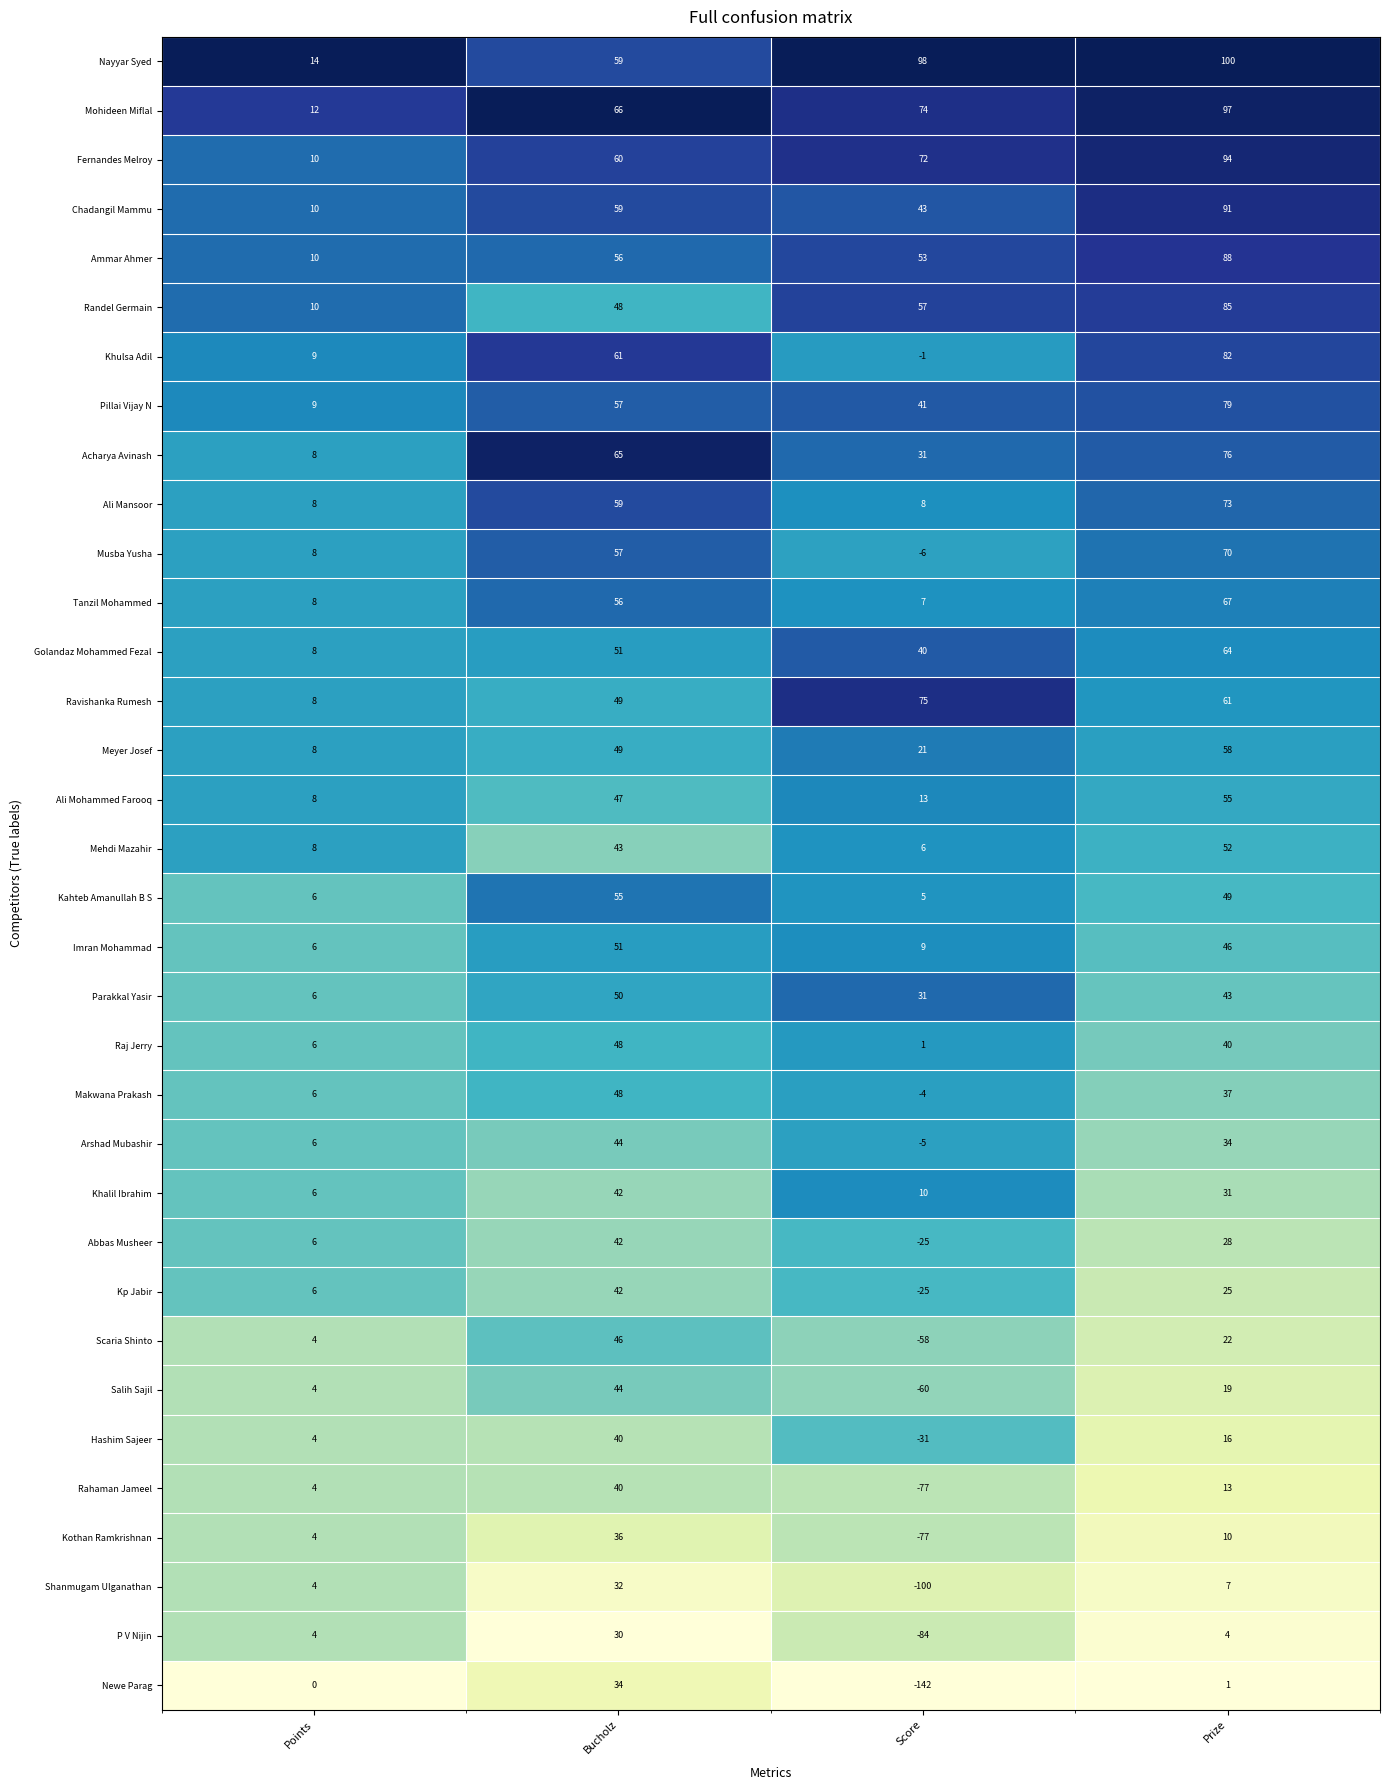

What is the average value of the Golandaz Mohammed Fezal series?

41